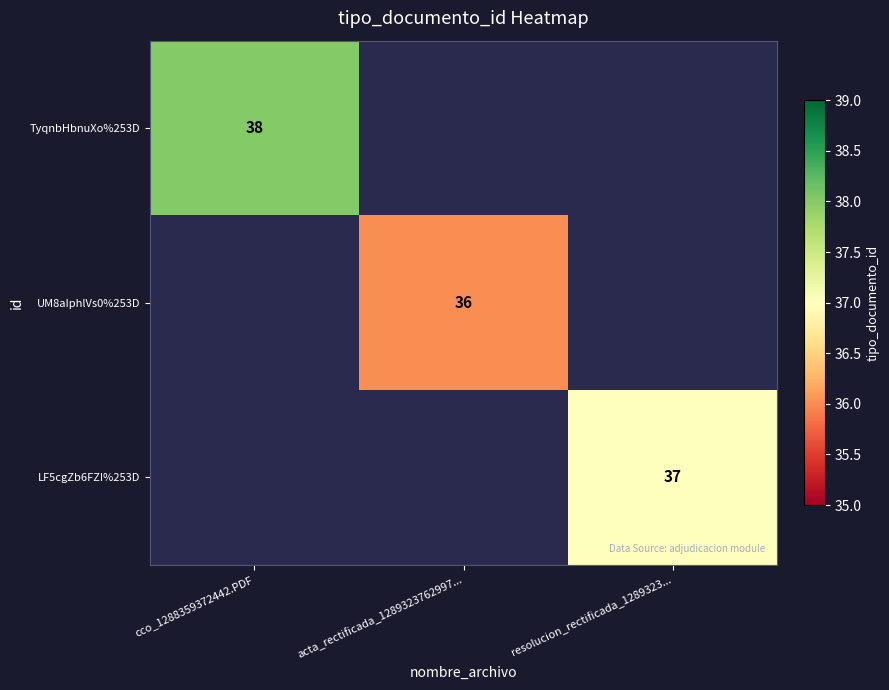

The TyqnbHbnuXo%253D series shows 15 at cco_1288359372442.PDF. True or false?

False